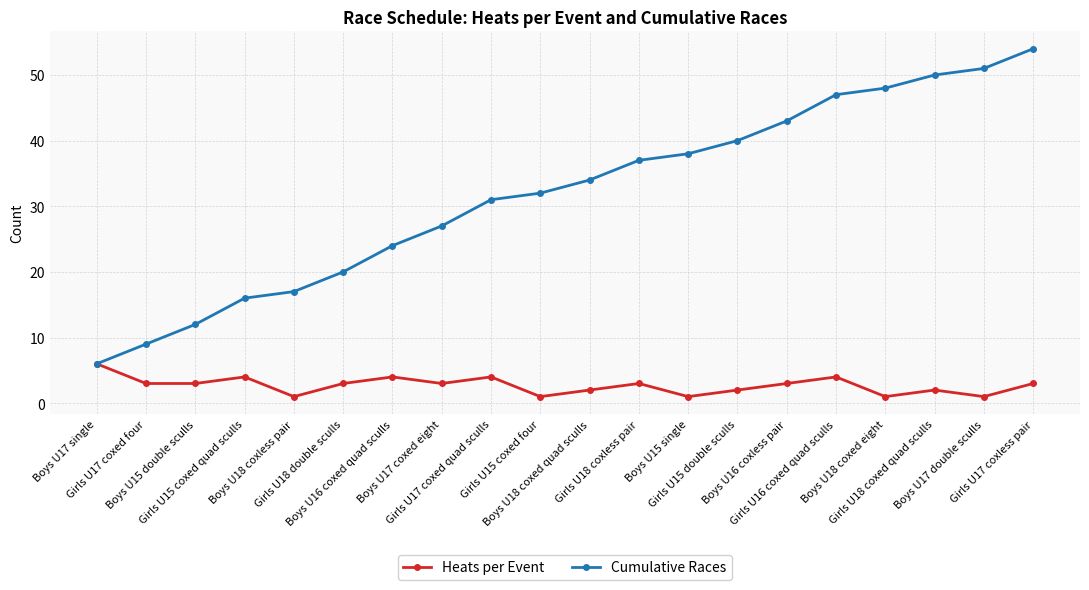

What position from the left is Girls U15 coxed quad sculls?

4